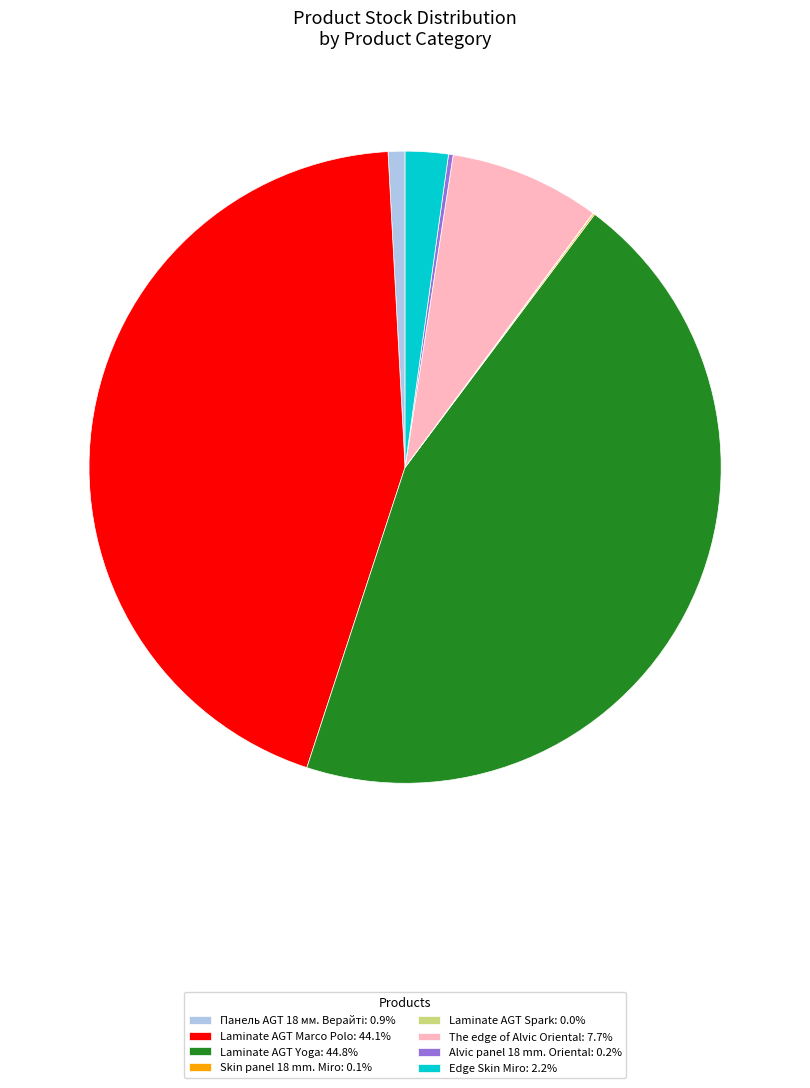

Is there a majority slice in this chart?

No